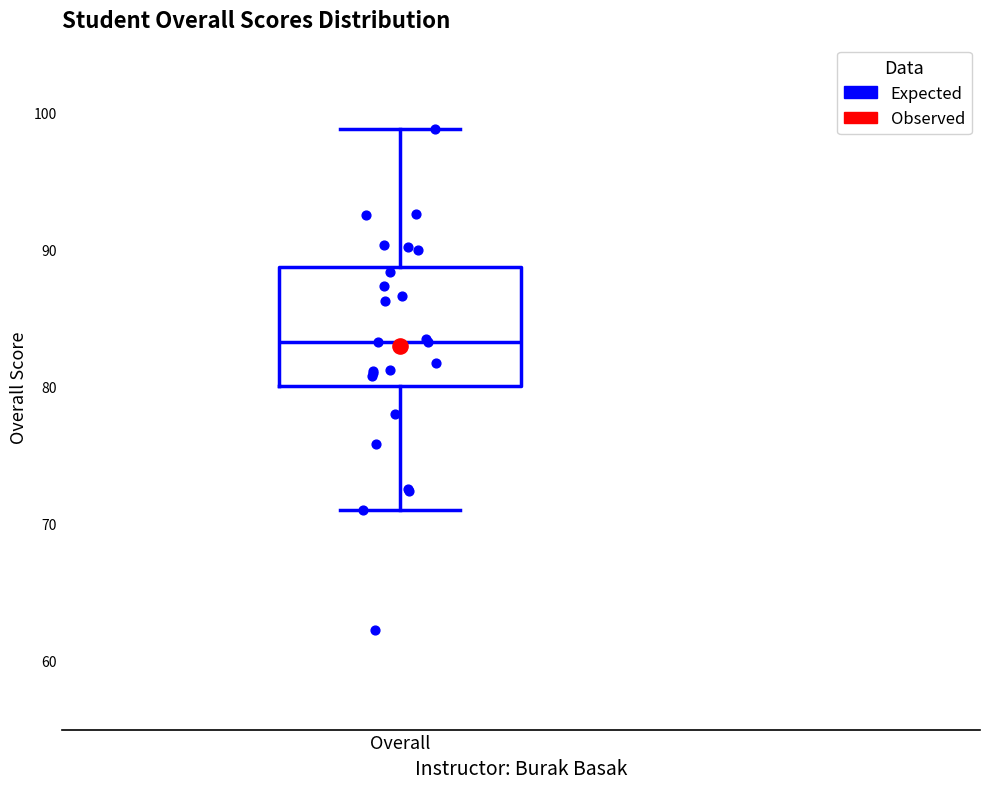

Read this box plot against the y-axis: the position of the median line, the range covered by the box, and the ends of both whiskers. The values are not printed on the chart, so give them approximately, as read against the axis.

median 83, box 80 to 89, whiskers 71 to 99